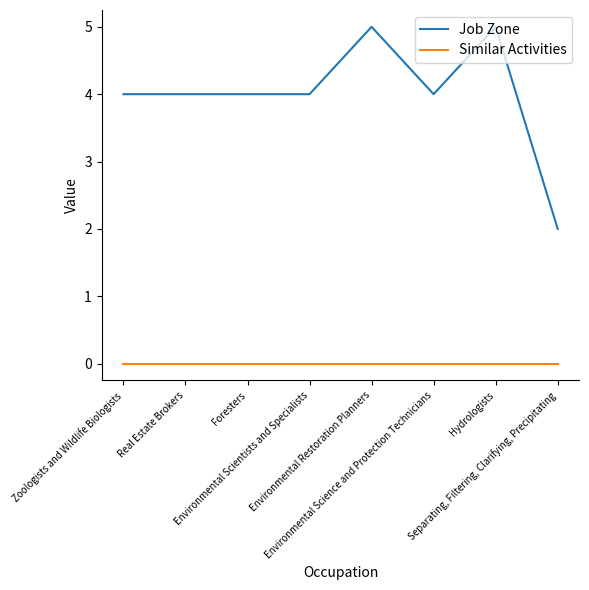

Is this an area chart (filled region under the line)?

No